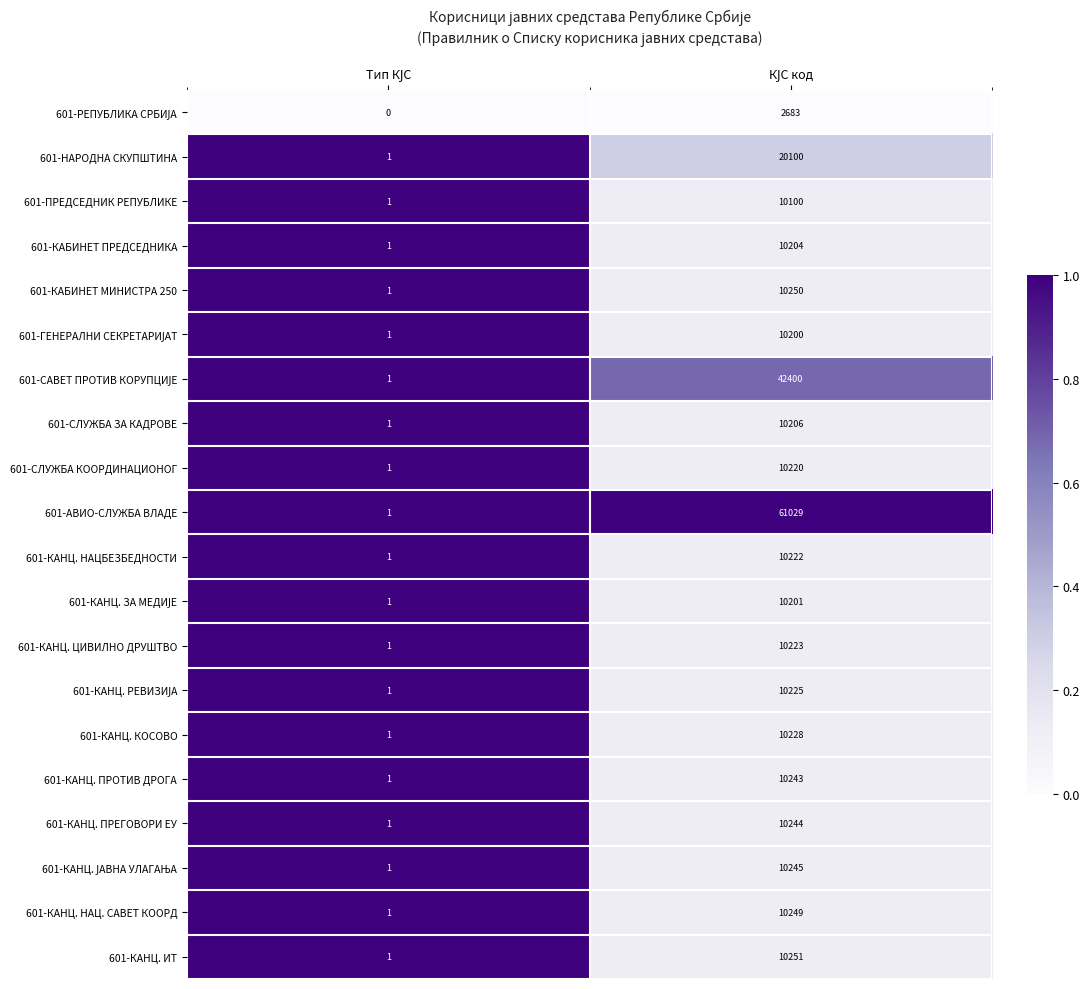

Which series has the largest total across all categories?

601-АВИО-СЛУЖБА ВЛАДЕ